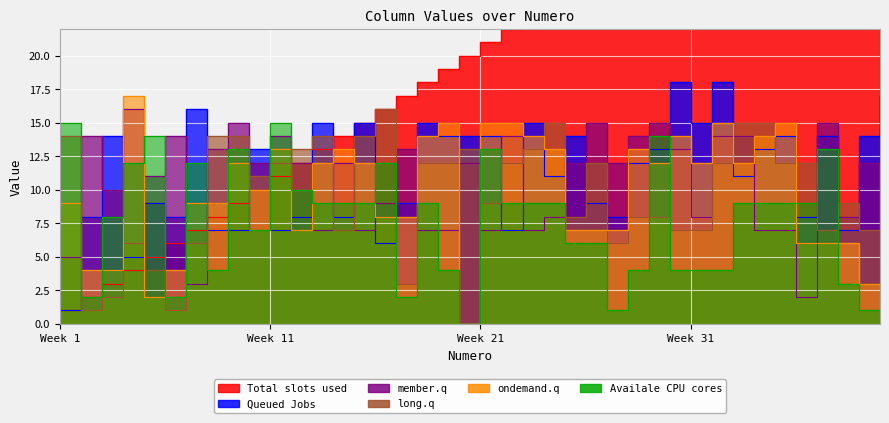

What is the difference between the maximum and second lowest values in the Numero series?

38